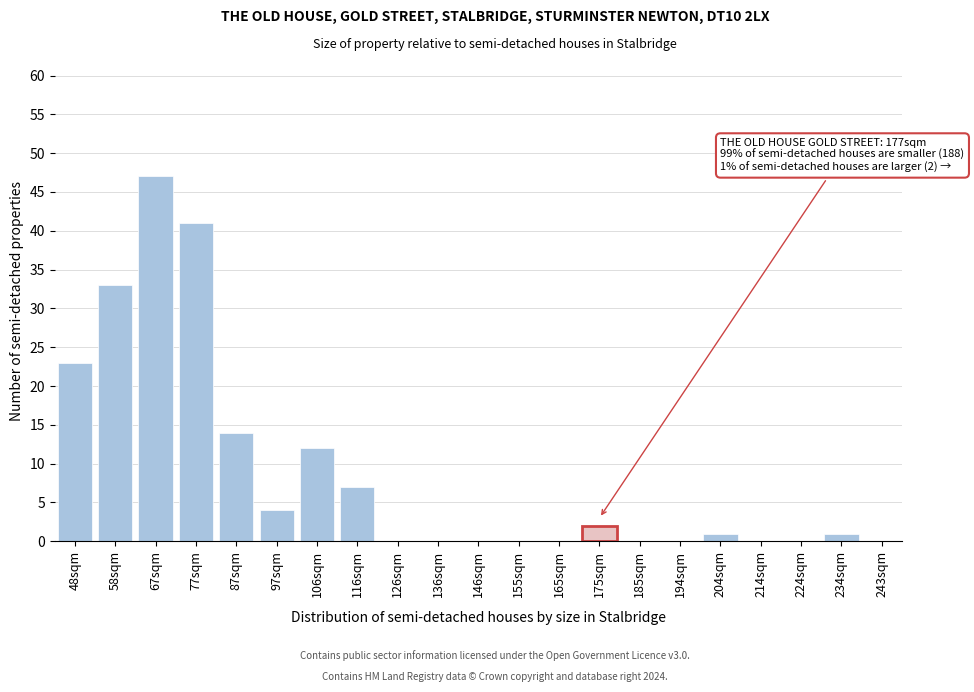

Reading left to right, list all the values displayed in this chart.

48sqm=23	58sqm=33	67sqm=47	77sqm=41	87sqm=14	97sqm=4	106sqm=12	116sqm=7	126sqm=0	136sqm=0	146sqm=0	155sqm=0	165sqm=0	175sqm=2	185sqm=0	194sqm=0	204sqm=1	214sqm=0	224sqm=0	234sqm=1	243sqm=0